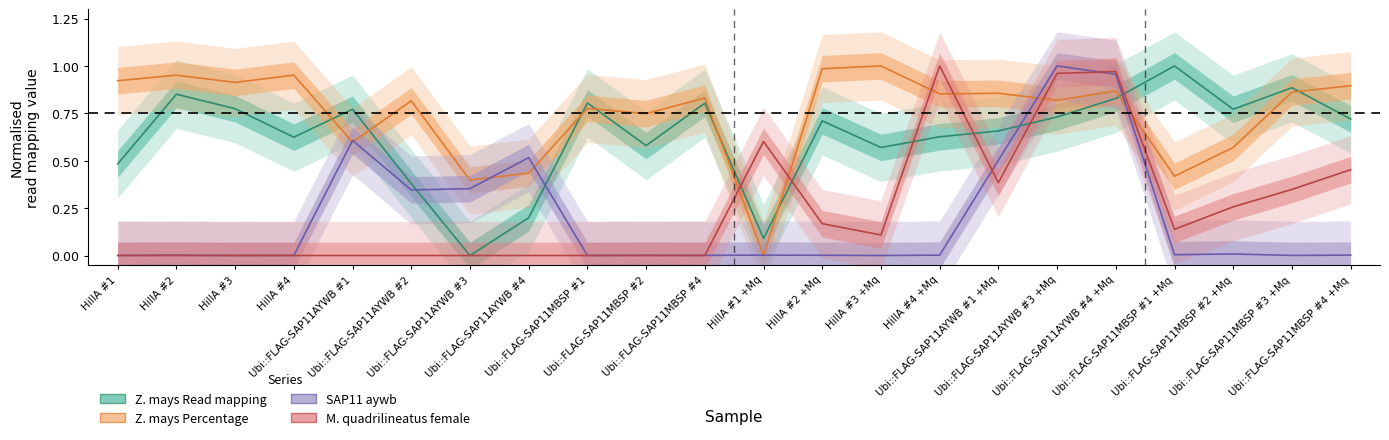

How many values in the Z. mays Percentage series exceed 0?

21